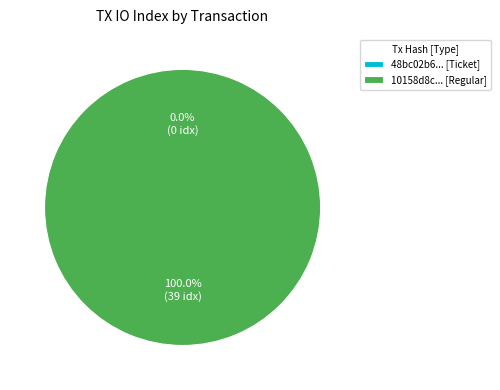

Is it true that tx_hash_0 is 8% of the pie?

False